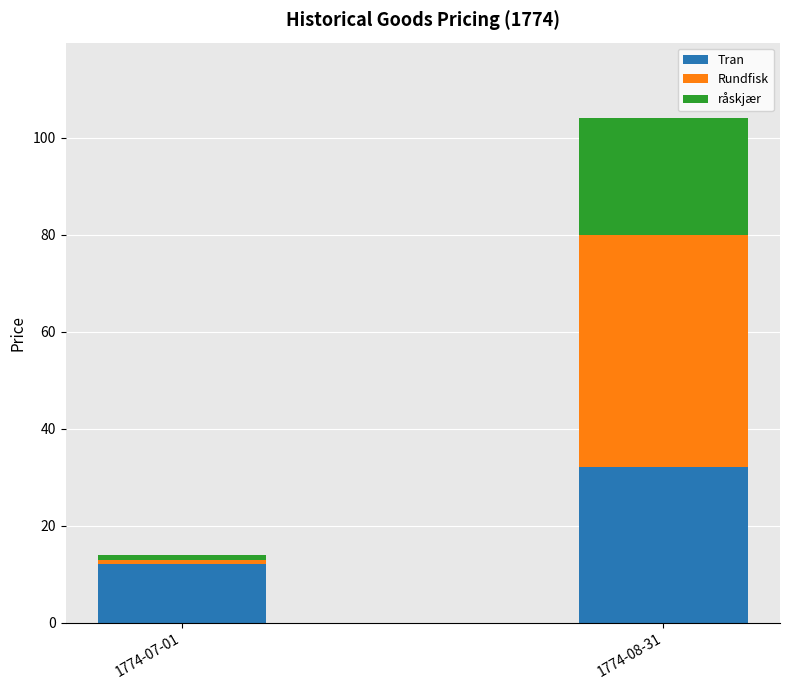

What is the total value across all series at 1774-08-31?

104